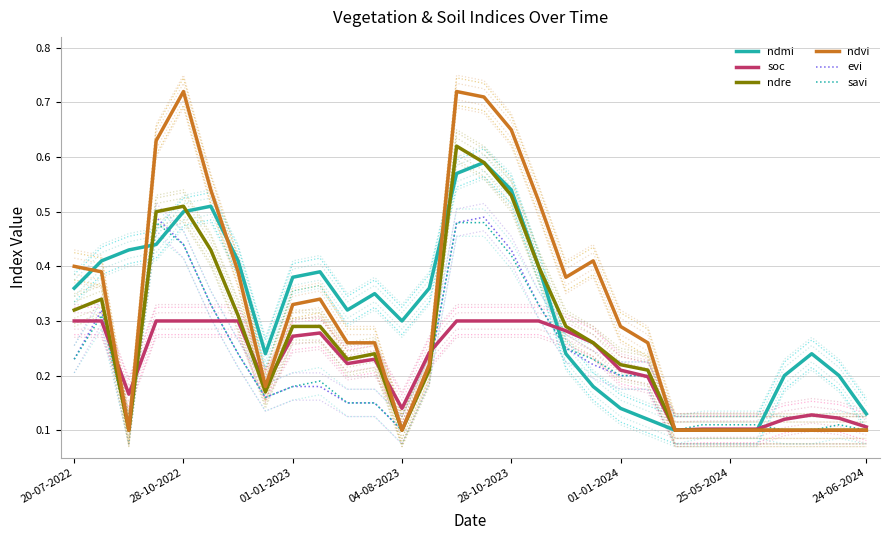

What position from the right is 25?

5